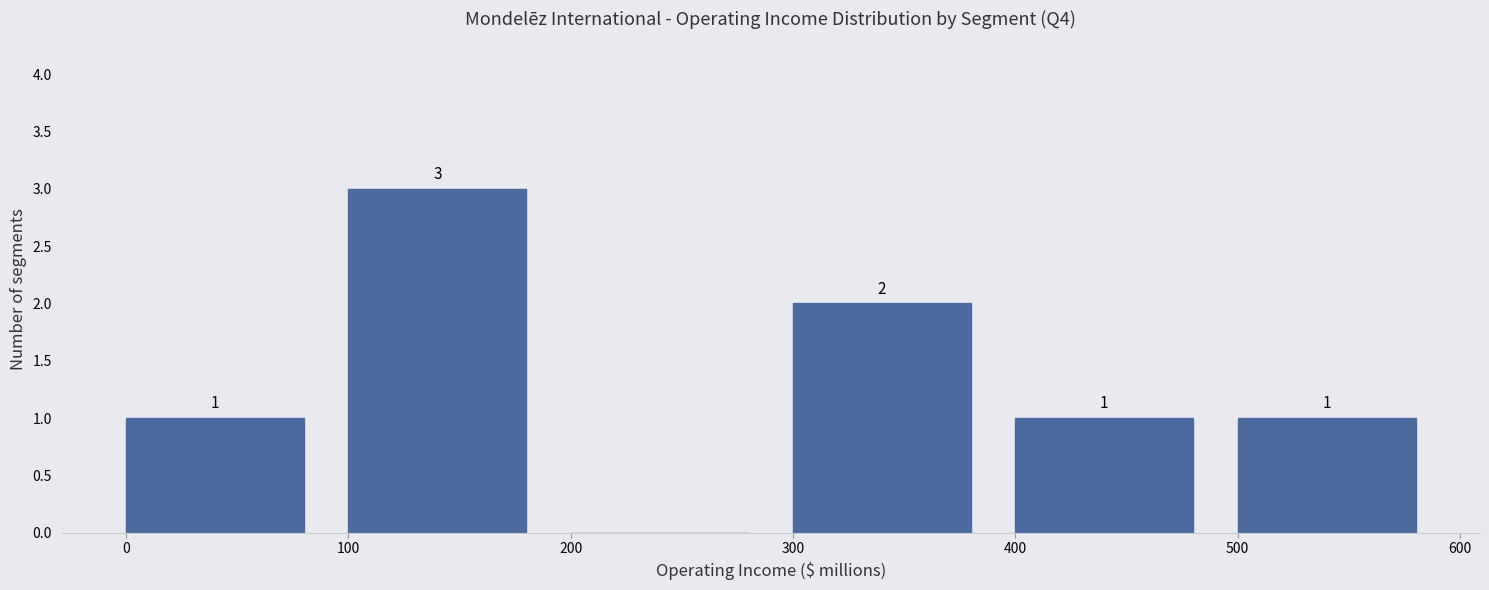

Over which range of the x-axis is the bar tallest?

100 to 200